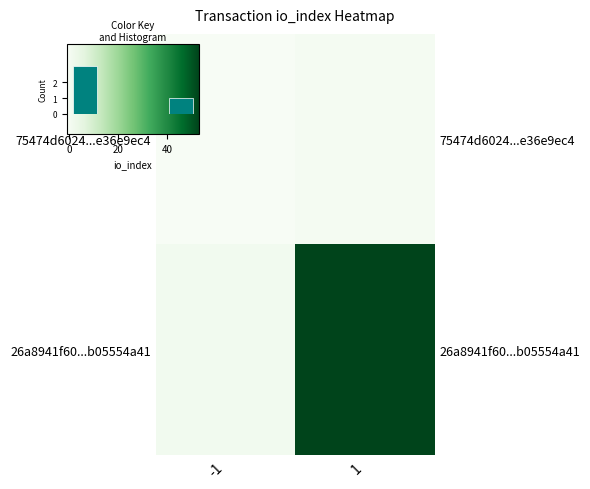

What is the maximum value for 26a8941f60...b05554a41?

53